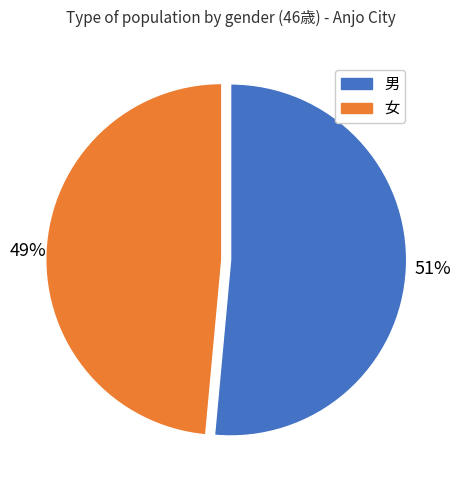

How many segments does this pie chart have?

2